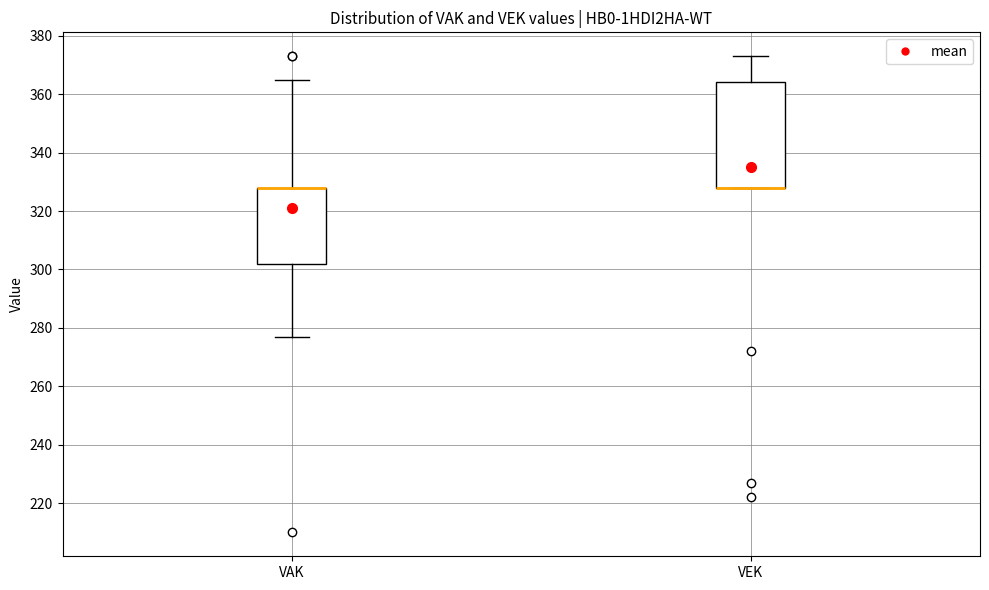

Where does the lower whisker of the box for VAK end on the y-axis? The values are not printed on the chart, so give them approximately, as read against the axis.

278